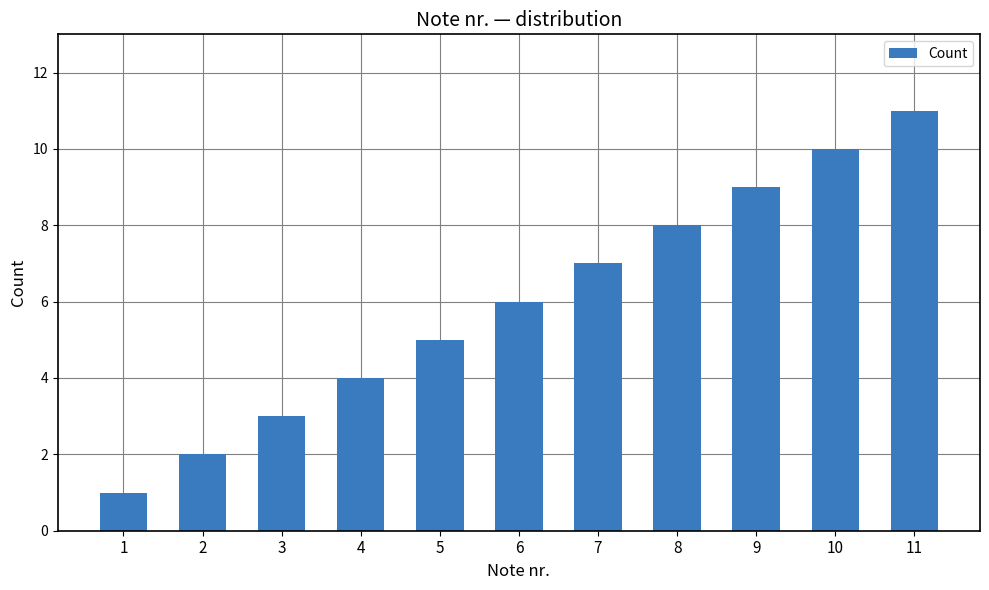

The chart shows a value of 12 at 8. True or false?

False